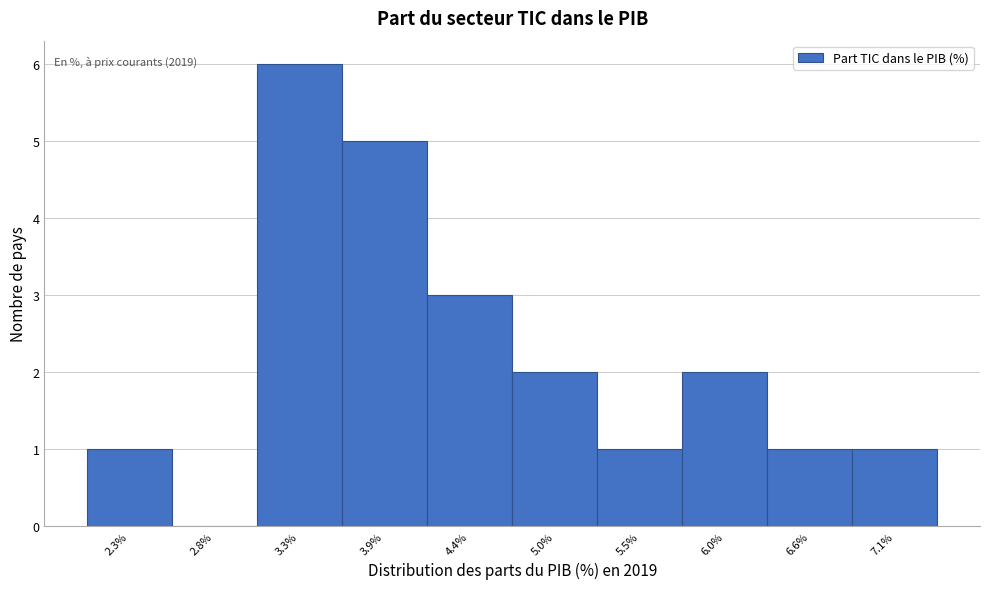

Reading left to right, what are all the values shown in this chart?

2.3%=1	2.8%=0	3.3%=6	3.9%=5	4.4%=3	5.0%=2	5.5%=1	6.0%=2	6.6%=1	7.1%=1